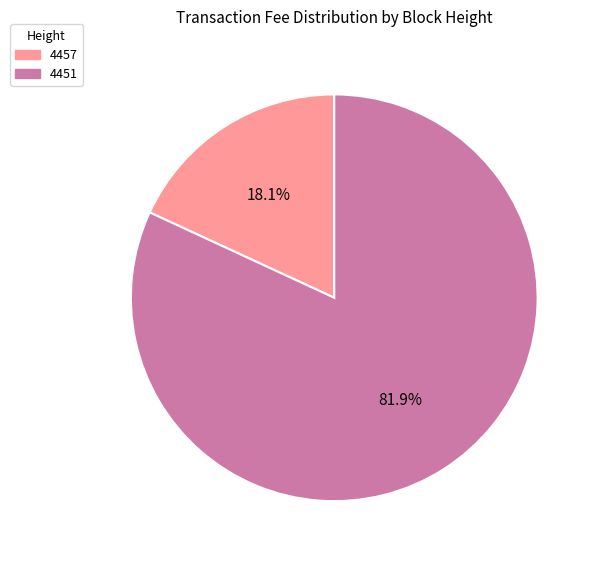

To the nearest percent, what percentage of the pie is 4457?

18%